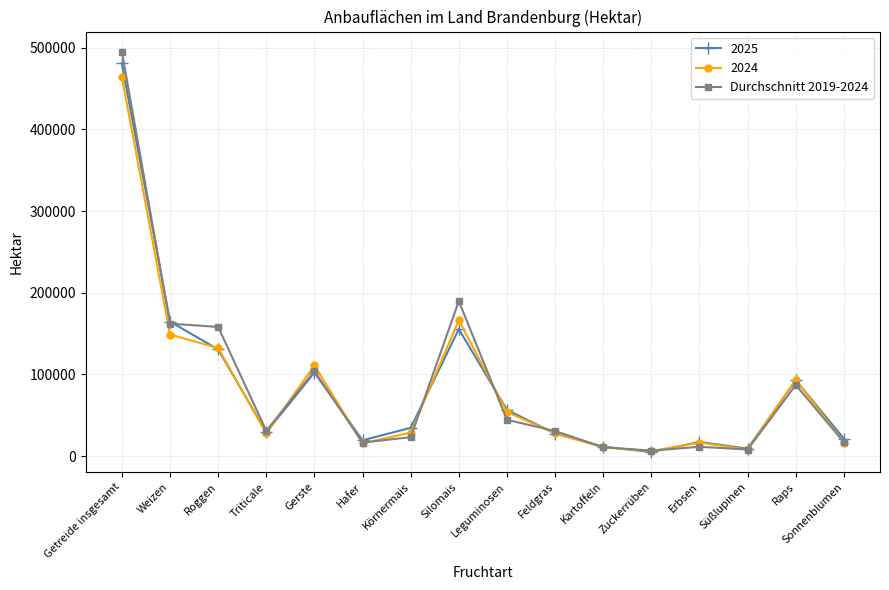

What is the greatest value displayed?

495400